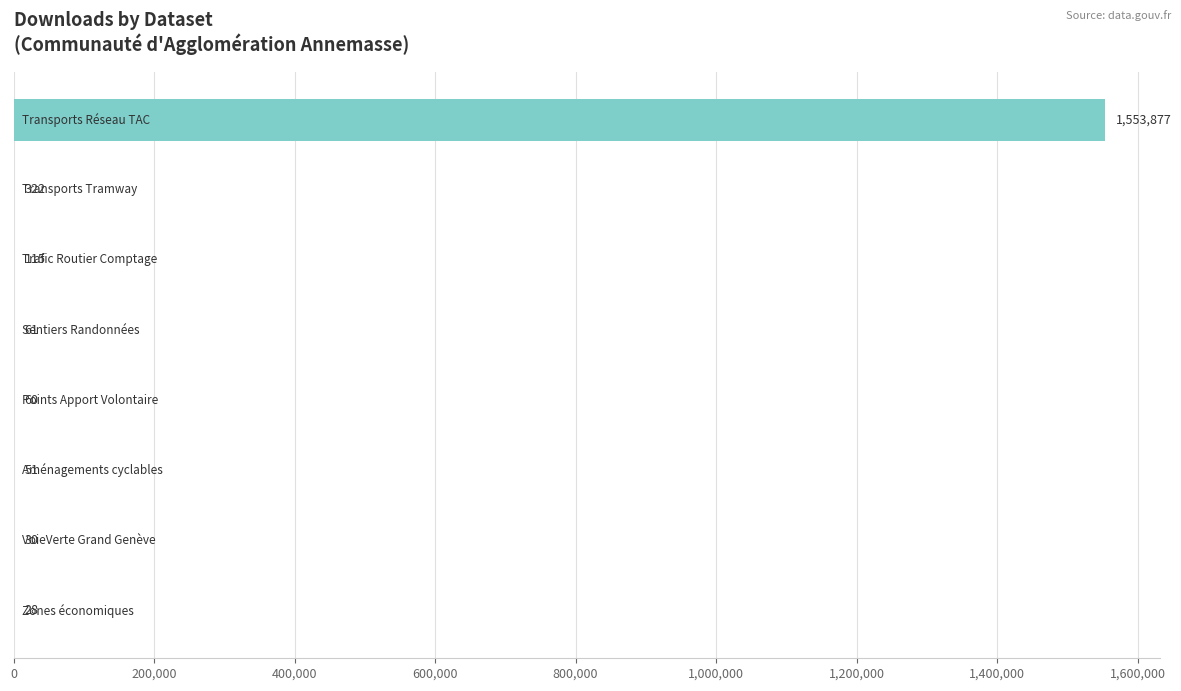

What is the maximum value shown in the chart?

1553877